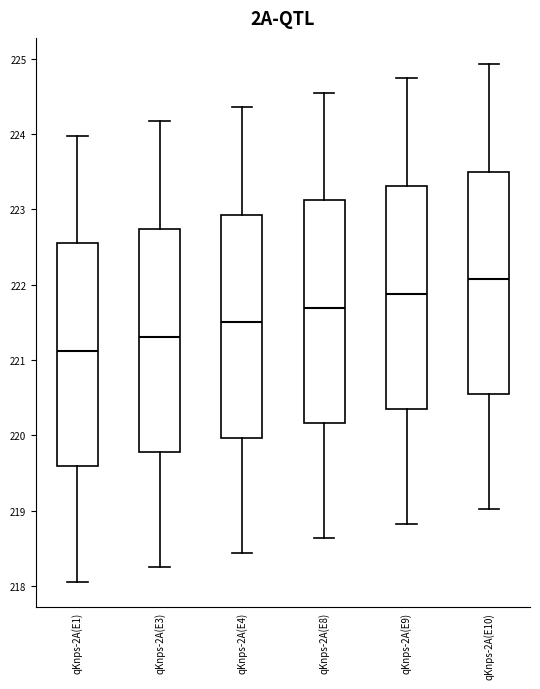

Reading left to right, read every box against the y-axis: the position of its median line, the range the box covers, and the ends of its whiskers. The values are not printed on the chart, so give them approximately, as read against the axis.

qKnps-2A(E1): median 221.1, box 219.6 to 222.5, whiskers 218.1 to 224.0
qKnps-2A(E3): median 221.3, box 219.8 to 222.7, whiskers 218.3 to 224.2
qKnps-2A(E4): median 221.5, box 220.0 to 222.9, whiskers 218.4 to 224.4
qKnps-2A(E8): median 221.7, box 220.2 to 223.1, whiskers 218.6 to 224.6
qKnps-2A(E9): median 221.9, box 220.4 to 223.3, whiskers 218.8 to 224.7
qKnps-2A(E10): median 222.1, box 220.5 to 223.5, whiskers 219.0 to 224.9